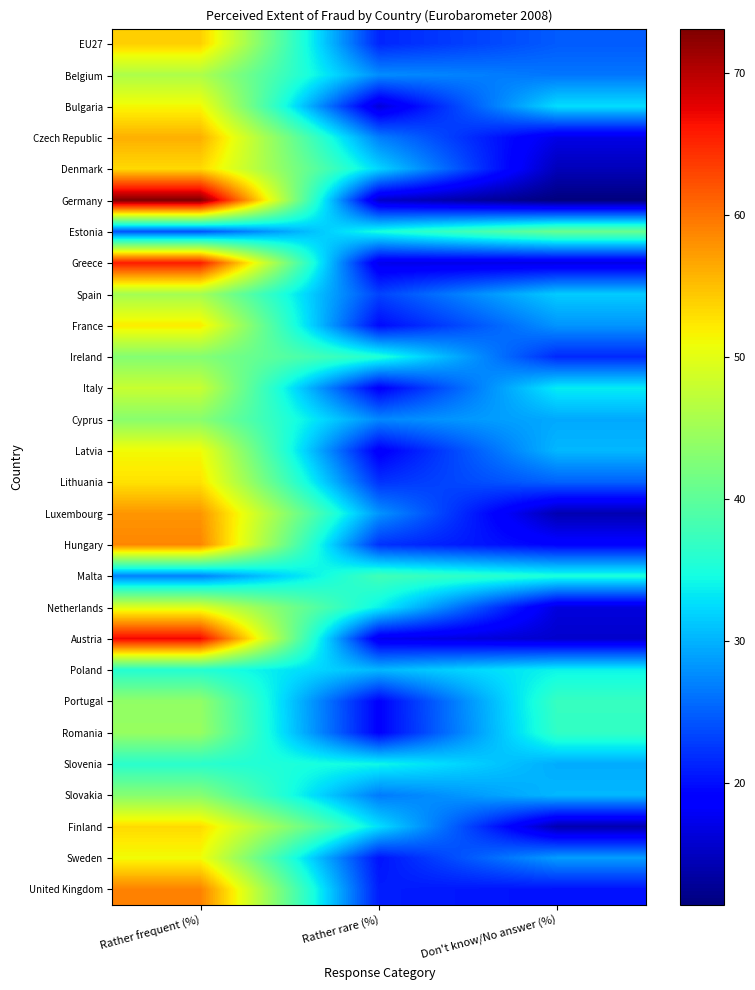

At Don't know/No answer (%), list the series in order from largest to smallest.

Estonia, Portugal, Romania, Malta, Poland, Italy, Bulgaria, Spain, Latvia, Slovakia, Slovenia, Cyprus, Sweden, France, Belgium, Lithuania, EU27, Ireland, United Kingdom, Hungary, Czech Republic, Greece, Netherlands, Austria, Denmark, Luxembourg, Finland, Germany